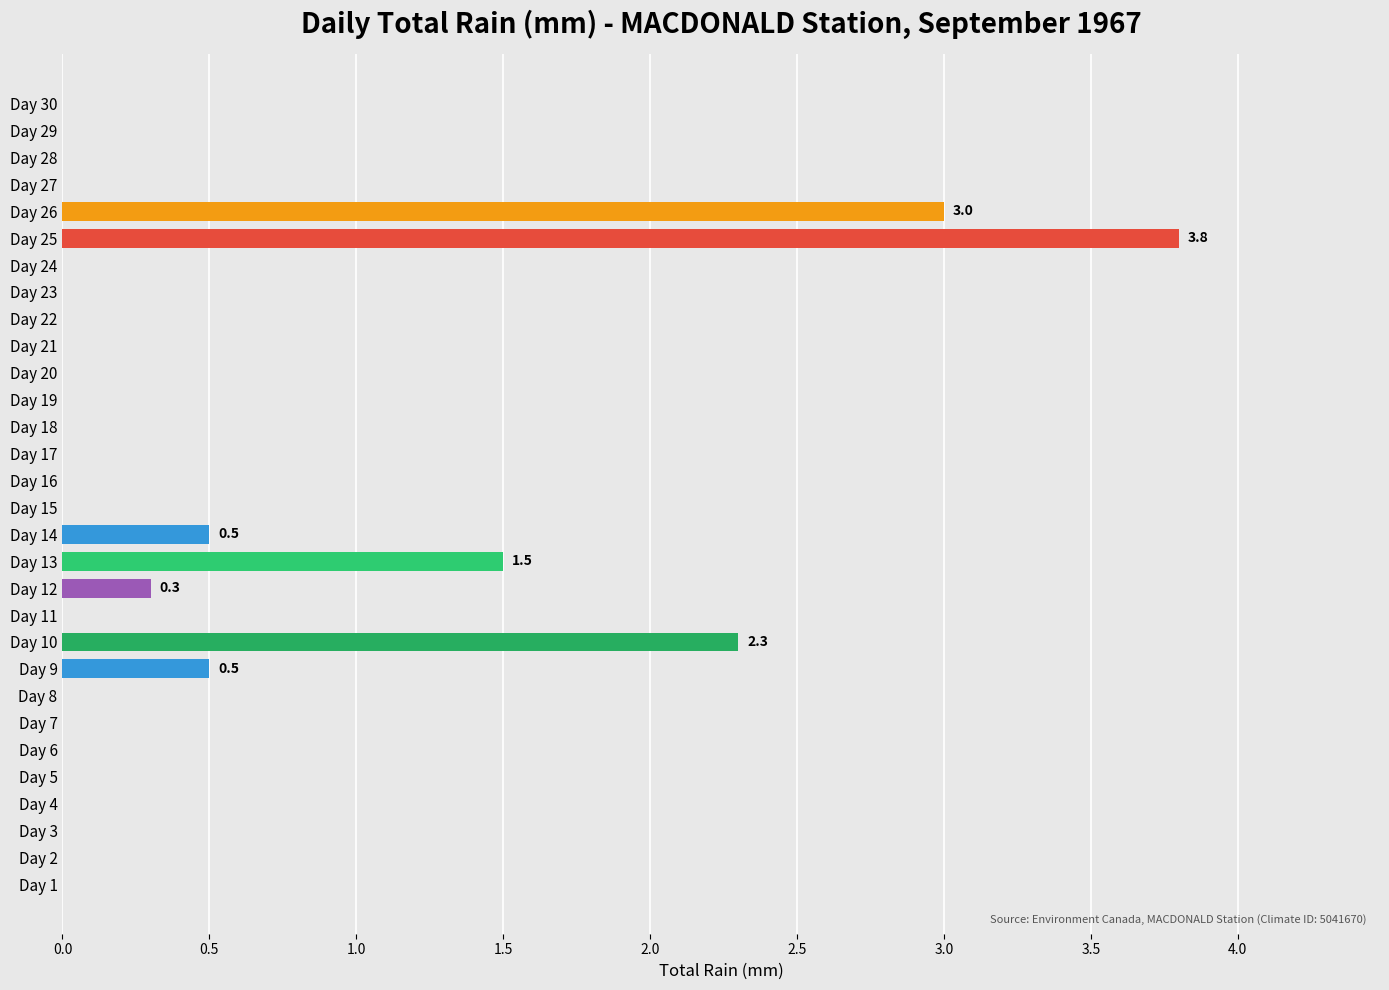

What is the maximum value shown in the chart?

3.8